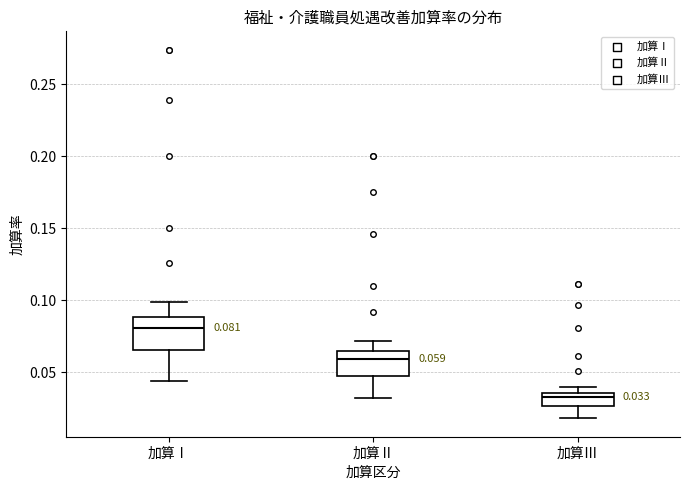

Which box has the lowest median line?

加算Ⅲ